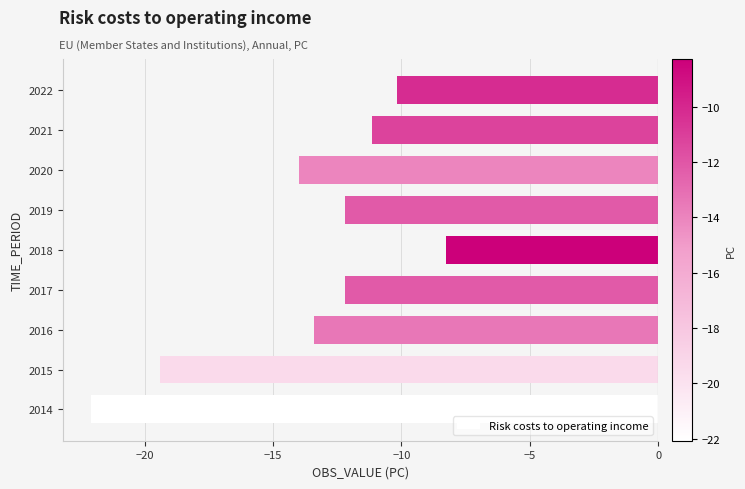

What is the difference between the maximum and minimum values?

13.8